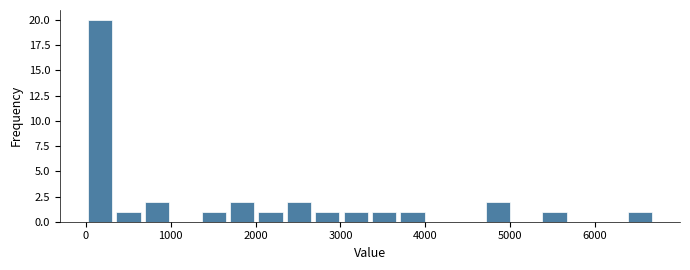

Around what value on the x-axis is the tallest bar? Give the approximate position of its centre, as read against the axis.

200